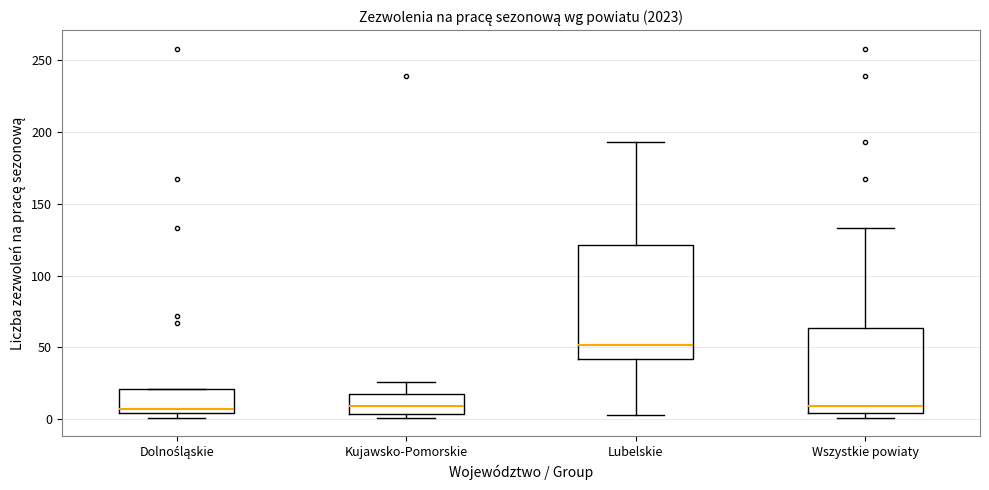

Reading left to right, read every box against the y-axis: the position of its median line, the range the box covers, and the ends of its whiskers. The values are not printed on the chart, so give them approximately, as read against the axis.

Dolnośląskie: median 5 (just above the box's lower edge), box 5 to 20, whiskers 0 to 20
Kujawsko-Pomorskie: median 10, box 5 to 20, whiskers 0 to 25
Lubelskie: median 50, box 40 to 120, whiskers 5 to 195
Wszystkie powiaty: median 10, box 5 to 65, whiskers 0 to 135